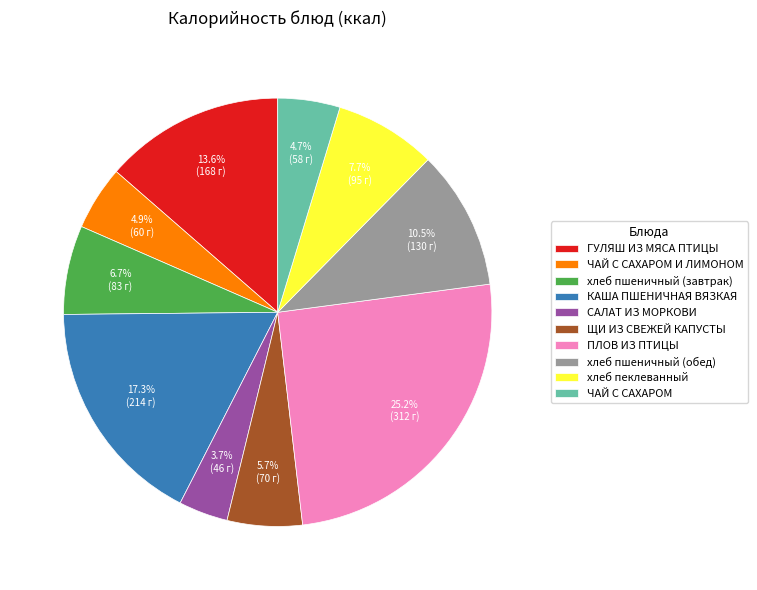

Is хлеб пеклеванный the majority of the pie?

No